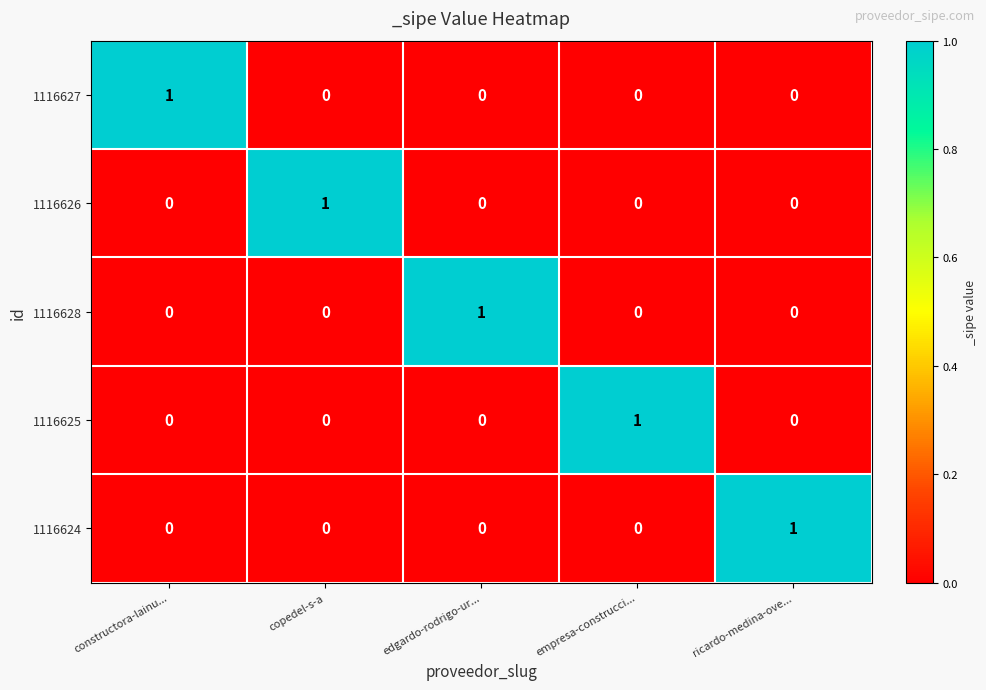

How many data points does each series have?

5